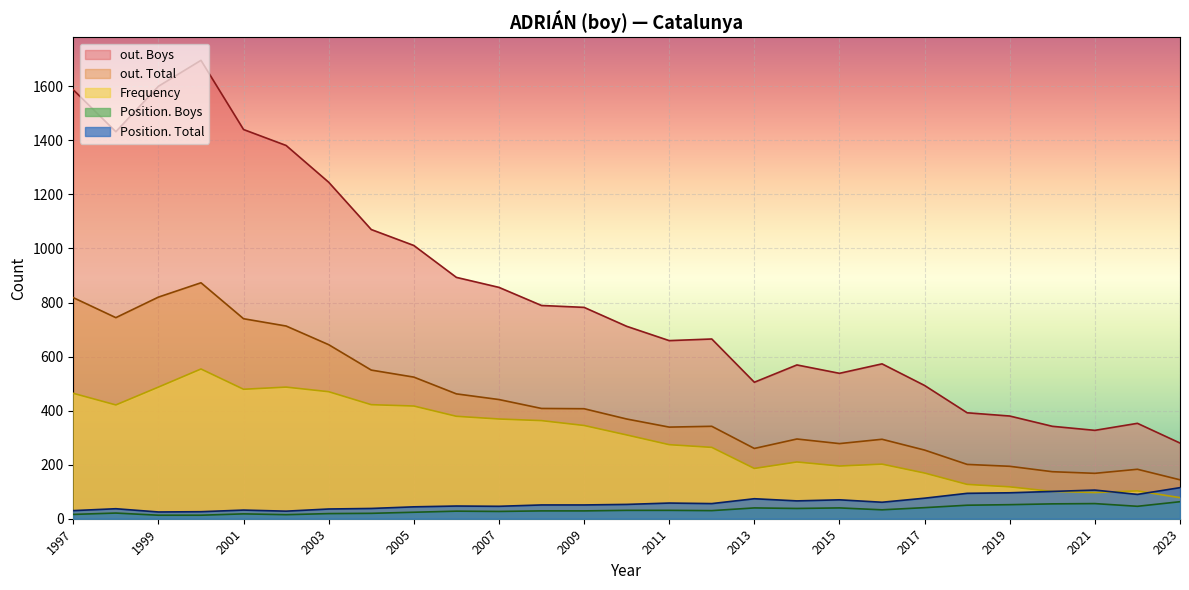

Which series has the widest spread of values?

out. Boys